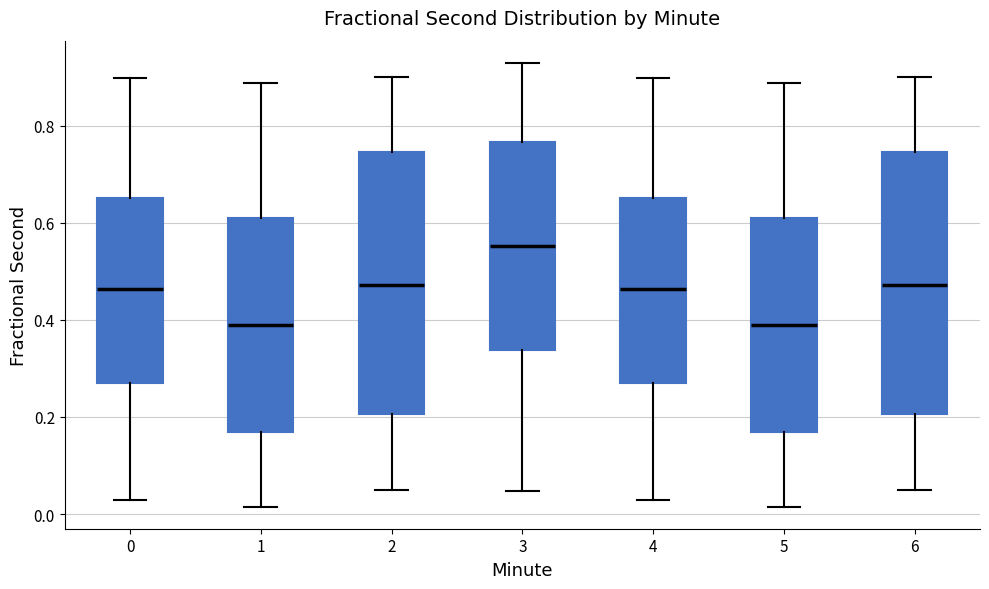

Which box's median line is the highest?

3